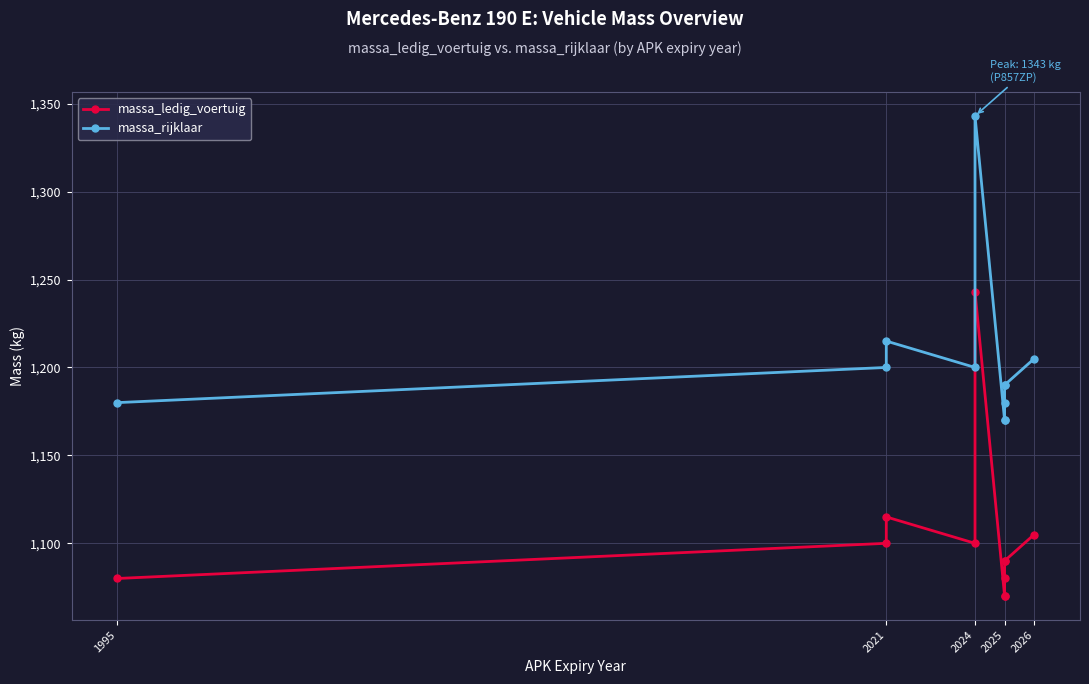

Where is the first local minimum for massa_ledig_voertuig?

2024